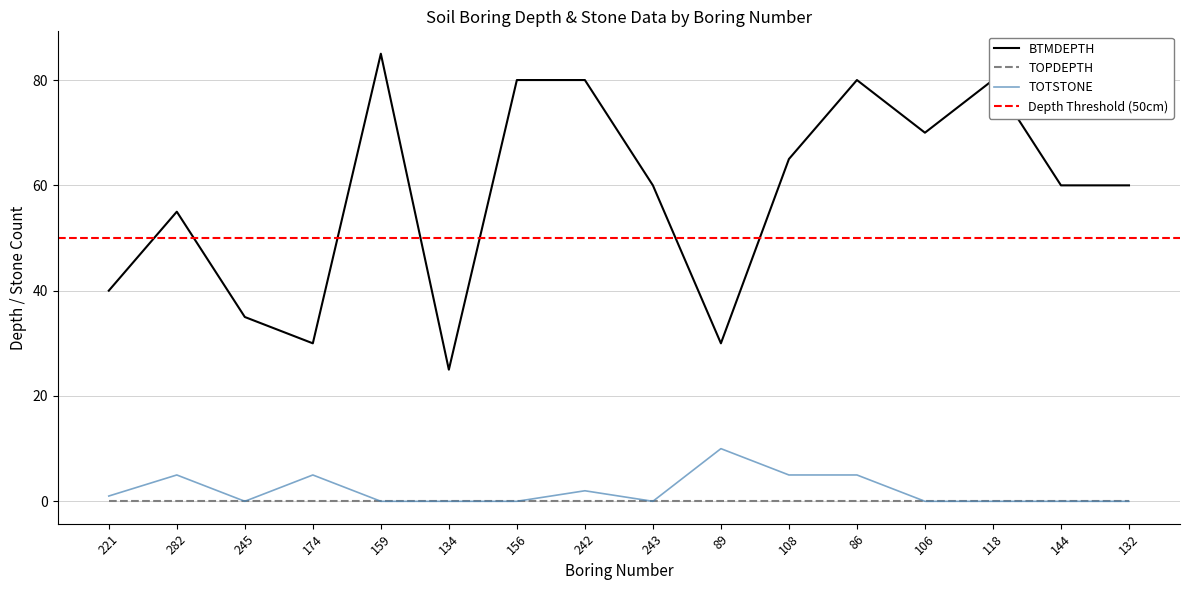

Read the BTMDEPTH value at 86.

80